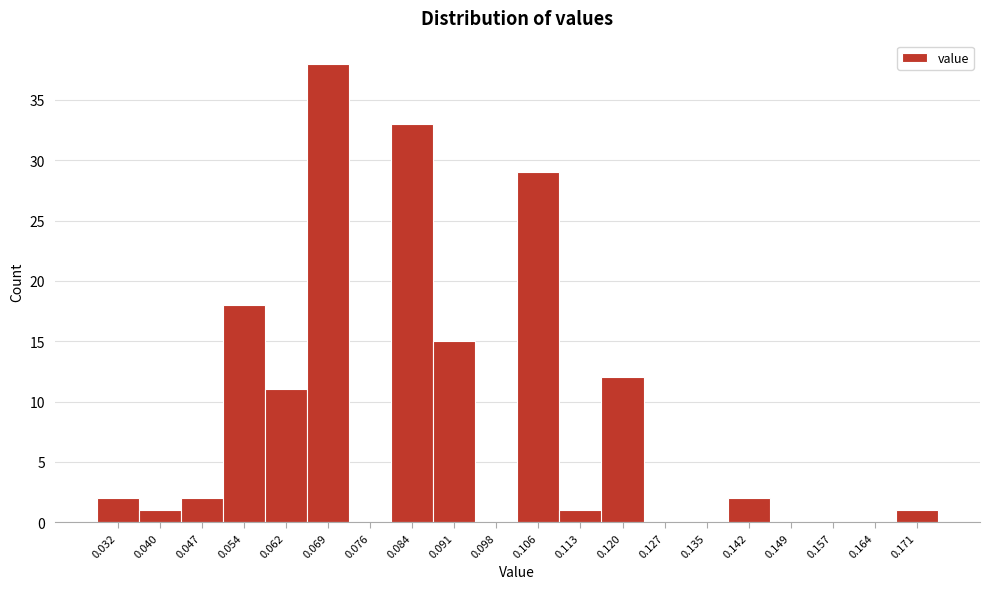

Reading right to left, what are all the values shown in this chart?

0.171=1	0.164=0	0.157=0	0.149=0	0.142=2	0.135=0	0.127=0	0.120=12	0.113=1	0.106=29	0.098=0	0.091=15	0.084=33	0.076=0	0.069=38	0.062=11	0.054=18	0.047=2	0.040=1	0.032=2